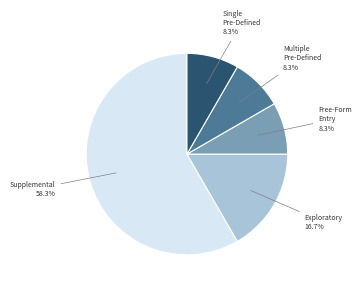

How many slices are in this pie chart?

5